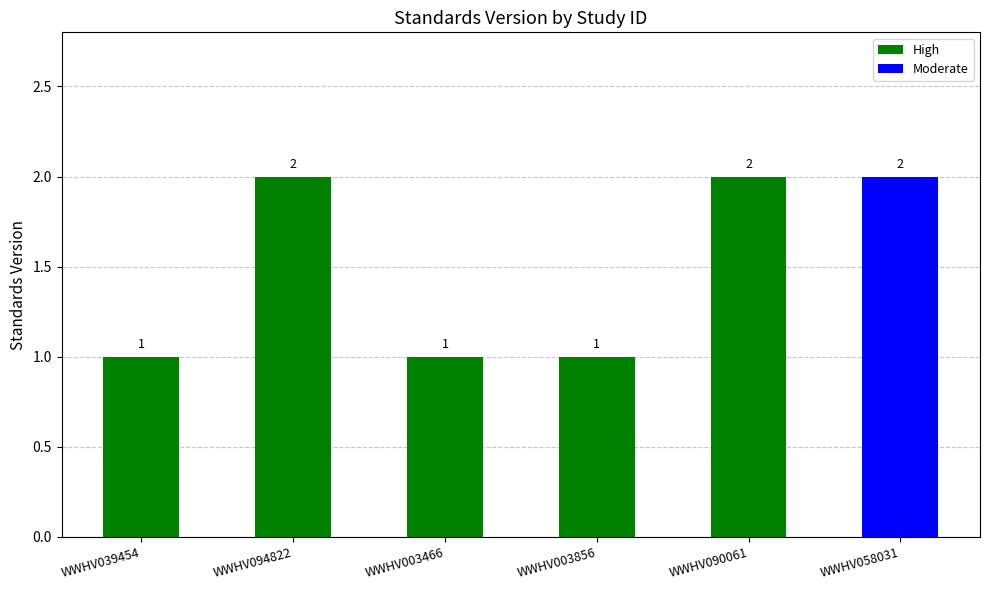

What is the sum of the values at WWHV003466 and WWHV058031?

3